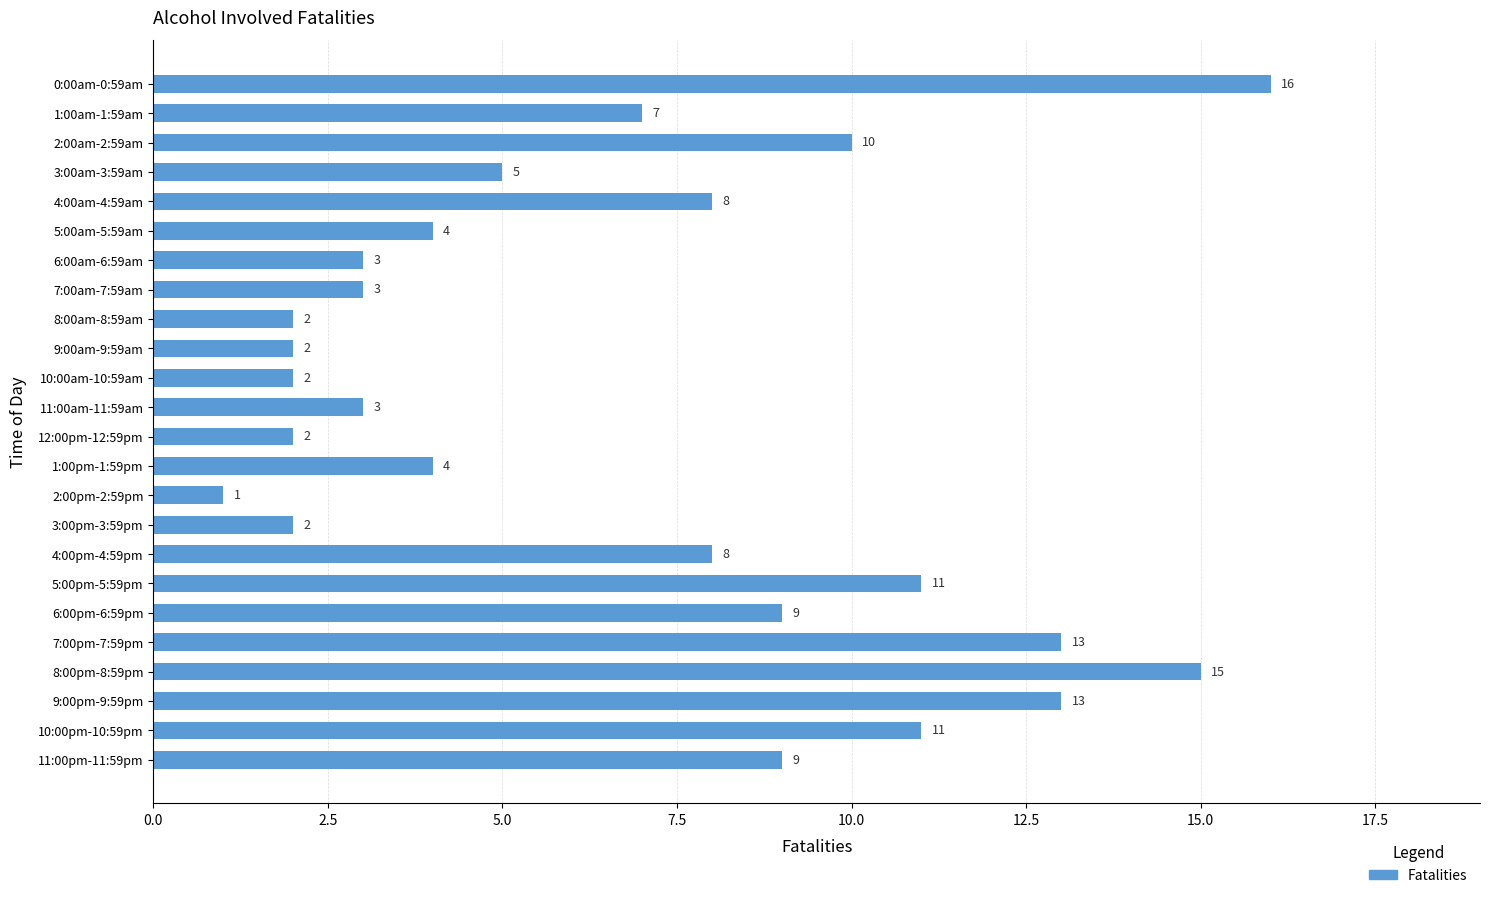

What is the maximum value shown in the chart?

16